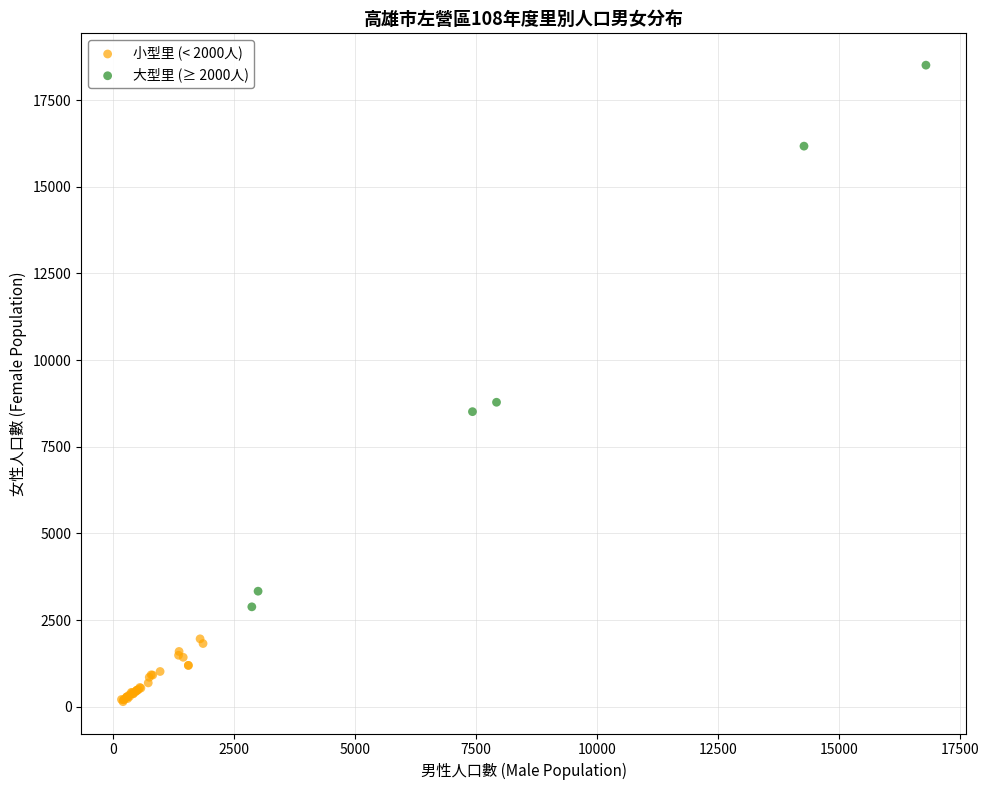

Which series contains the highest Y value?

大型里 (≥ 2000人)